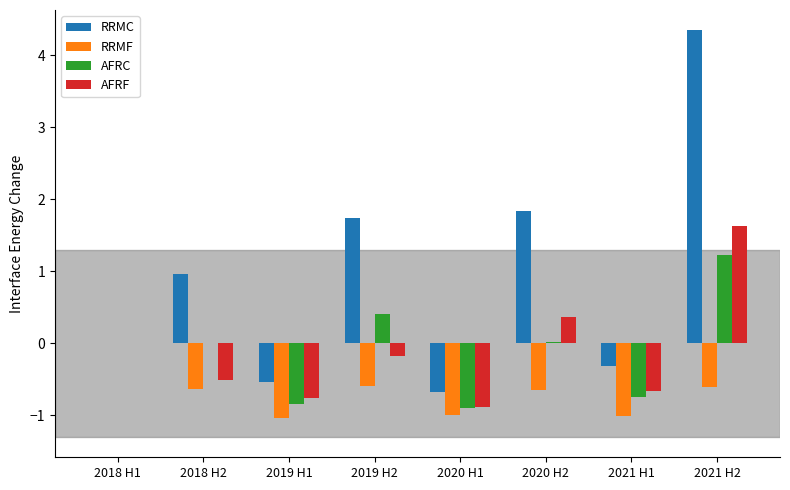

Read the AFRF value at 2021 H2.

1.6